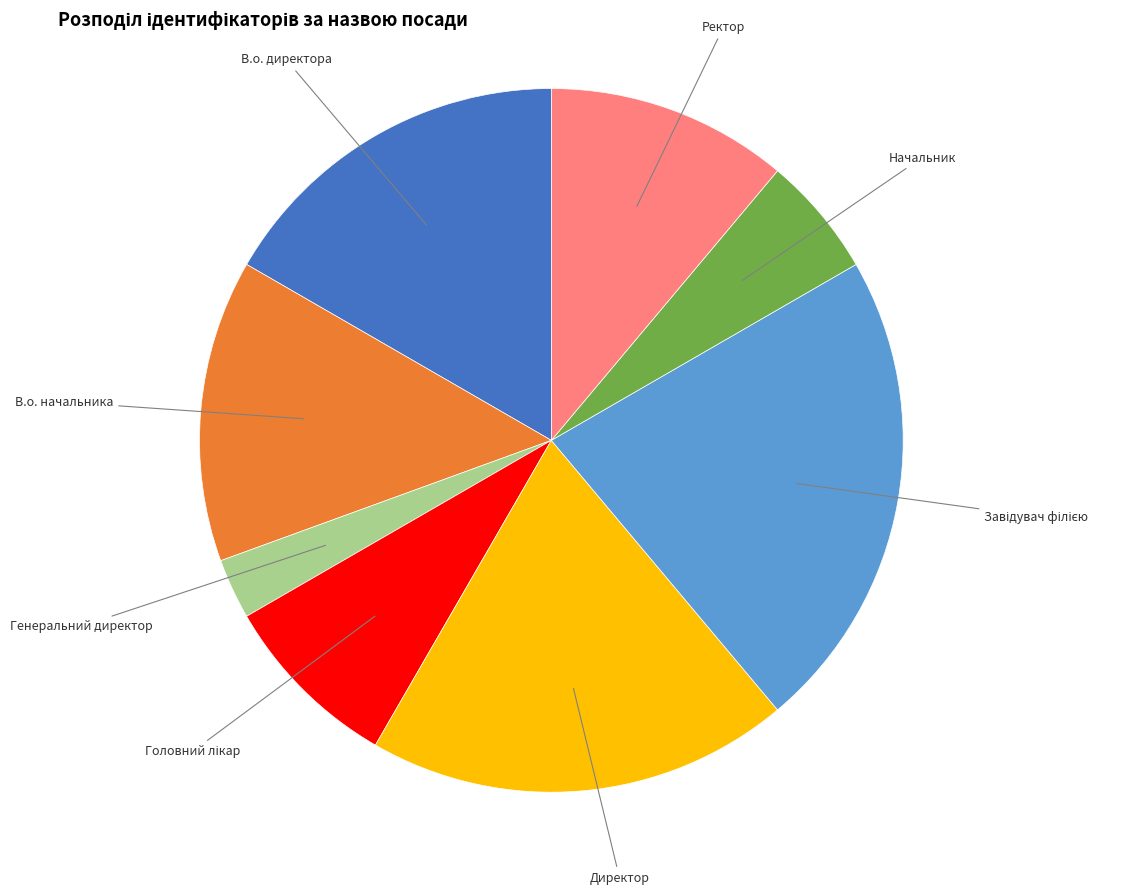

Is the sum of В.о. директора and Генеральний директор greater than half?

No